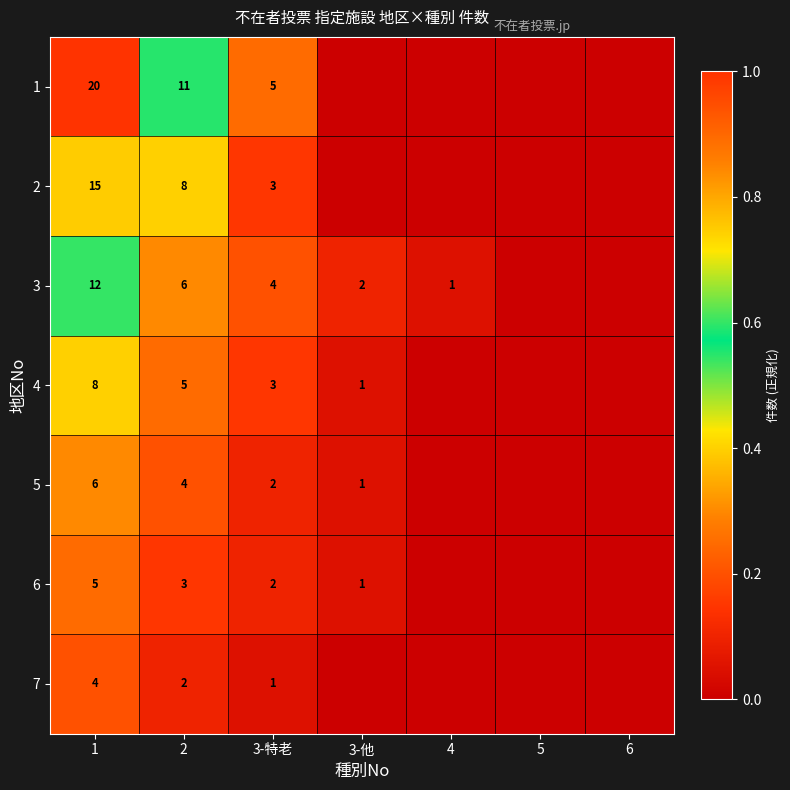

What is the difference between the 1 values at 3-特老 and 2?

6